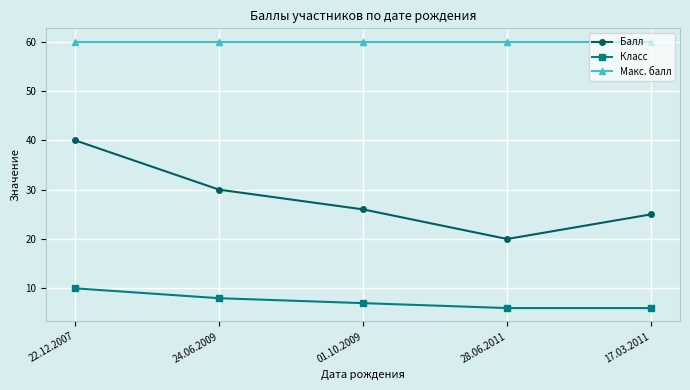

True or false: Класс and Макс. балл cross at least once.

False